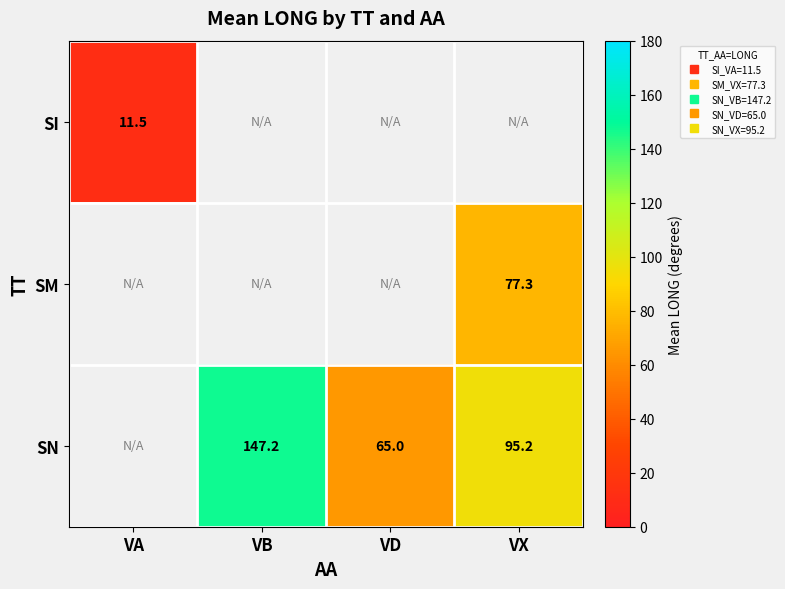

Between VD and VX, which is larger?

VX